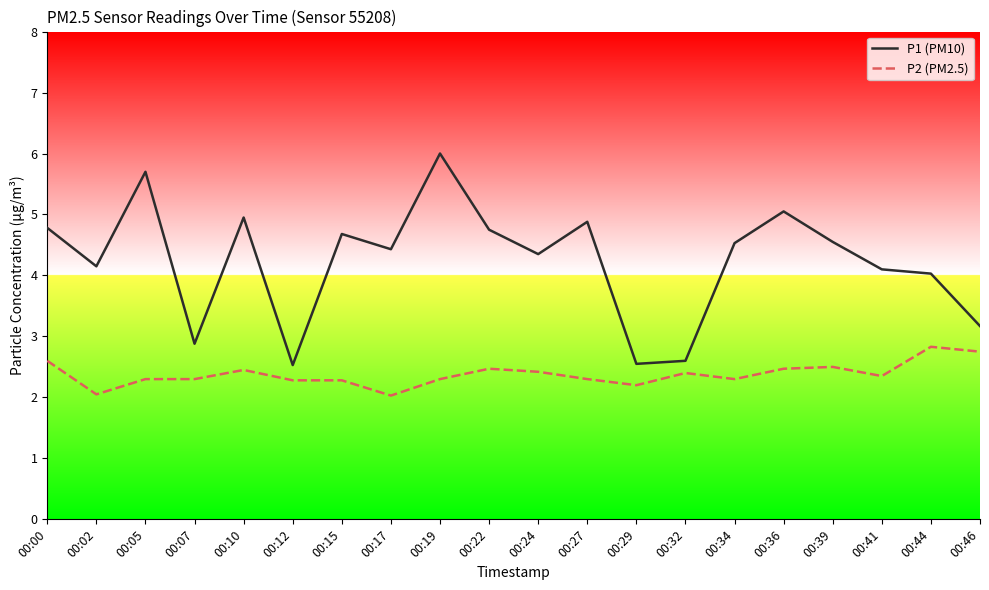

True or false: P2 (PM2.5) and P1 (PM10) intersect in this chart.

False